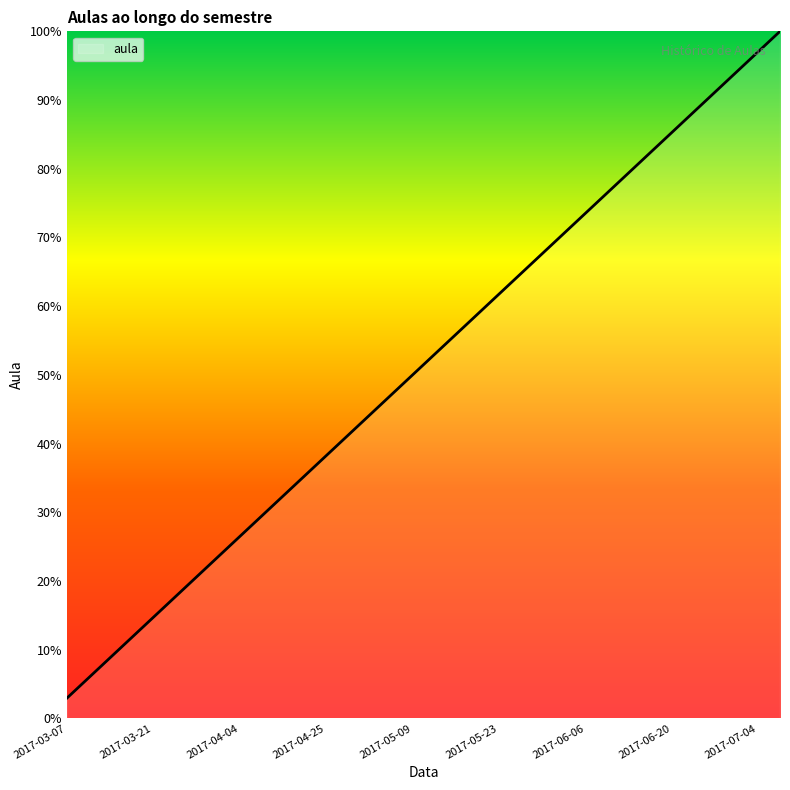

What is the maximum value shown in the chart?

100.0